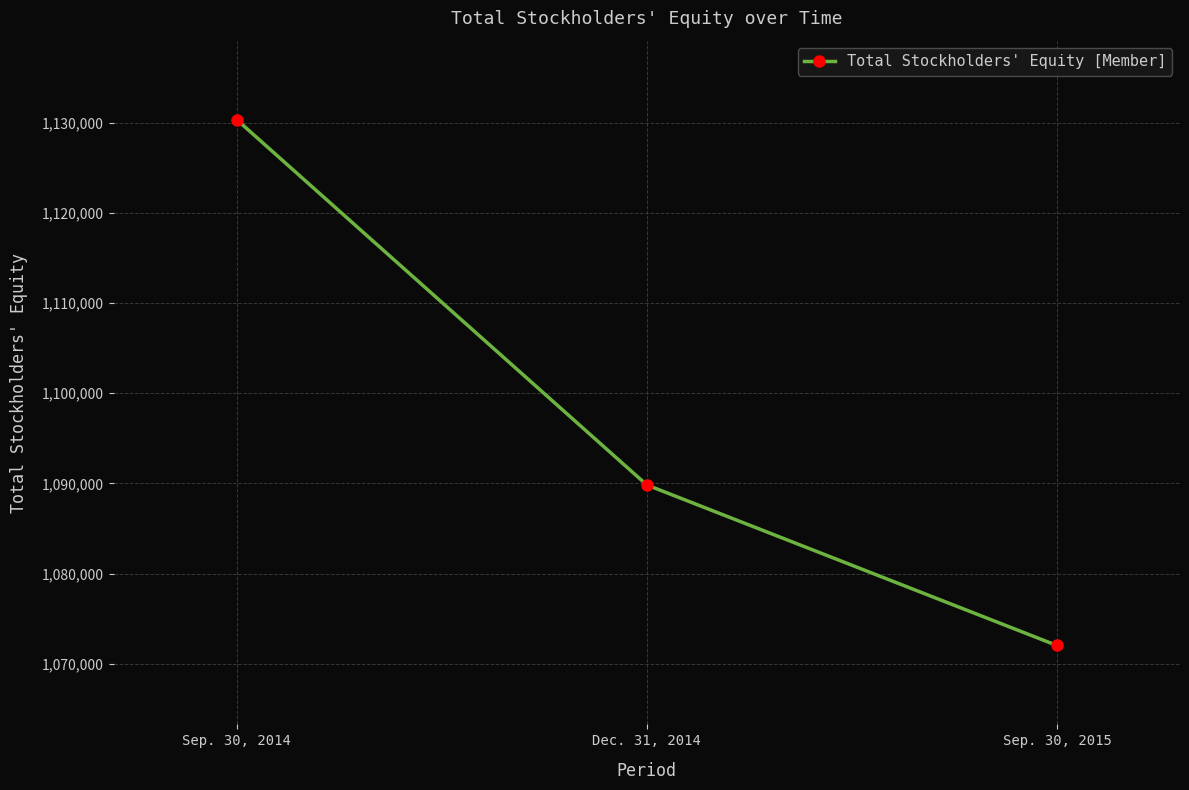

Reading left to right, transcribe all the data shown in this chart.

1130343	1089838	1072039